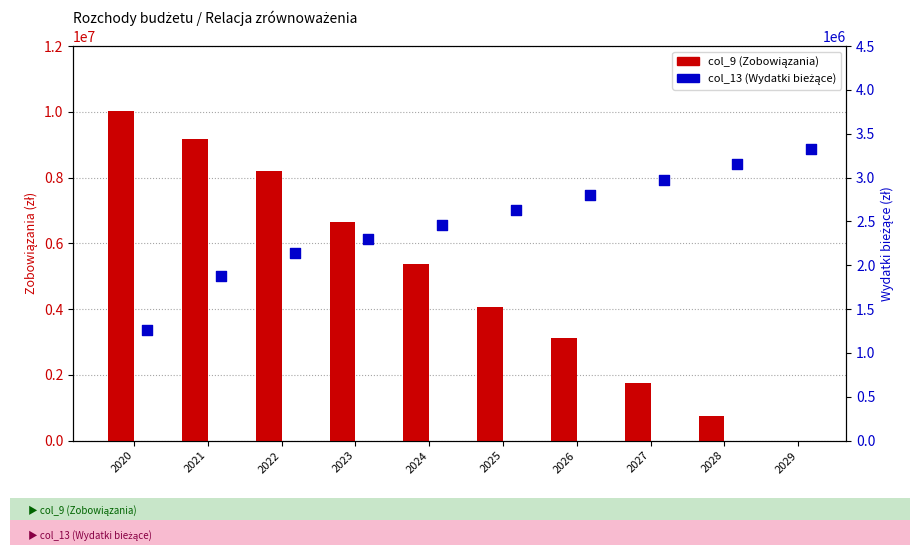

Which series has the largest total across all categories?

col_9 (Zobowiązania)